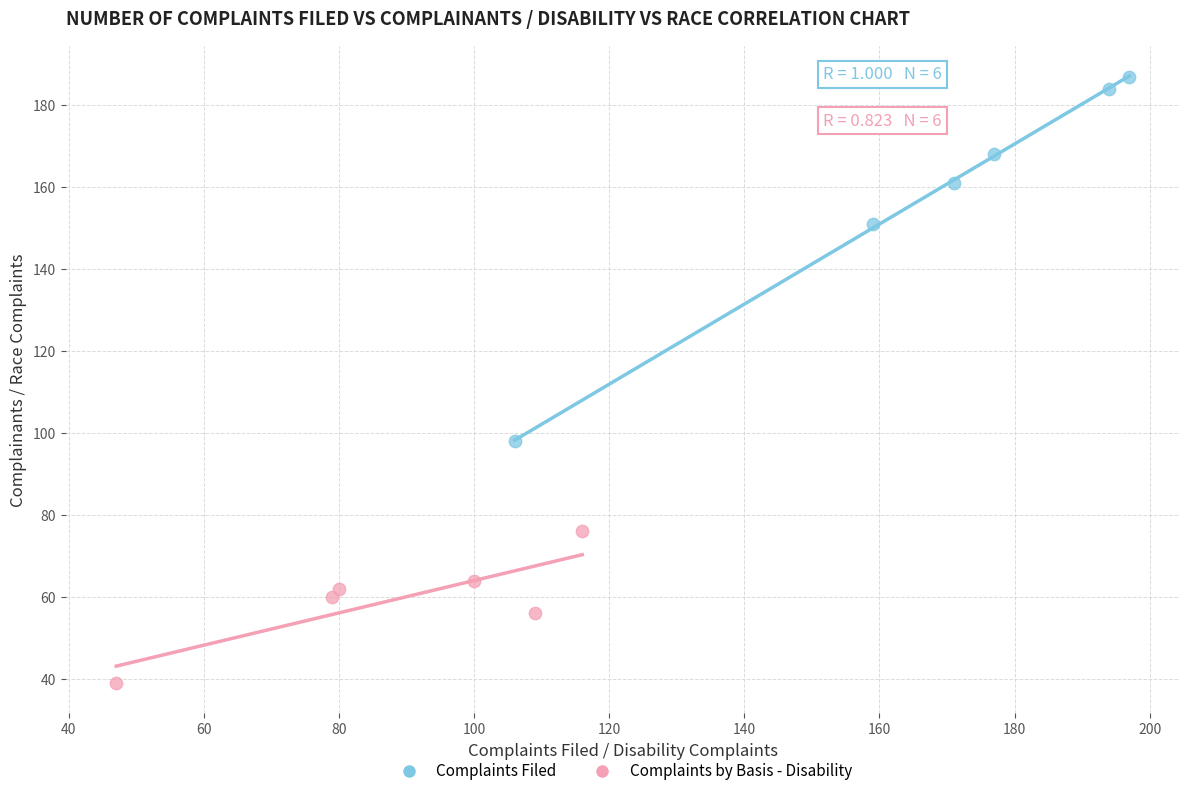

Which series reaches the minimum Y coordinate?

Complaints by Basis - Disability